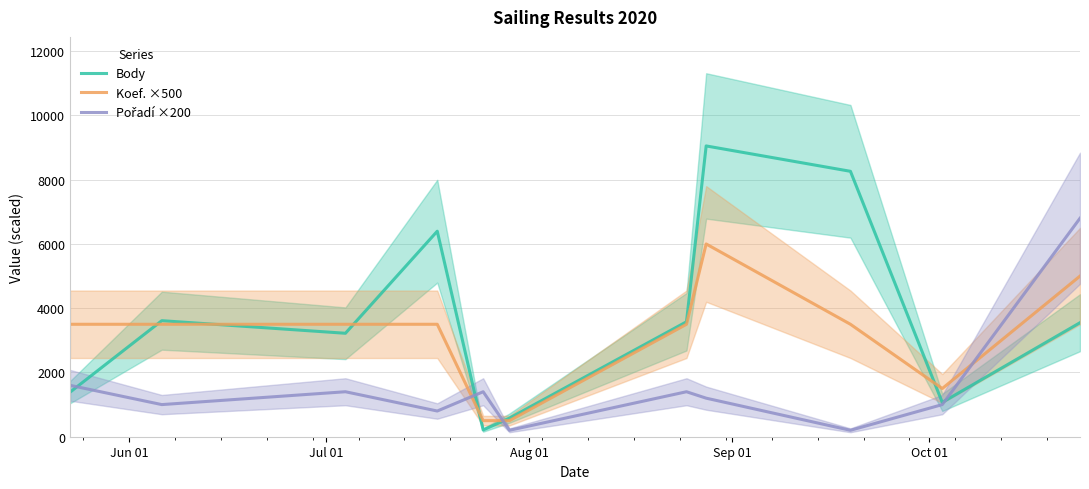

What is the highest value of the Body series?

9051